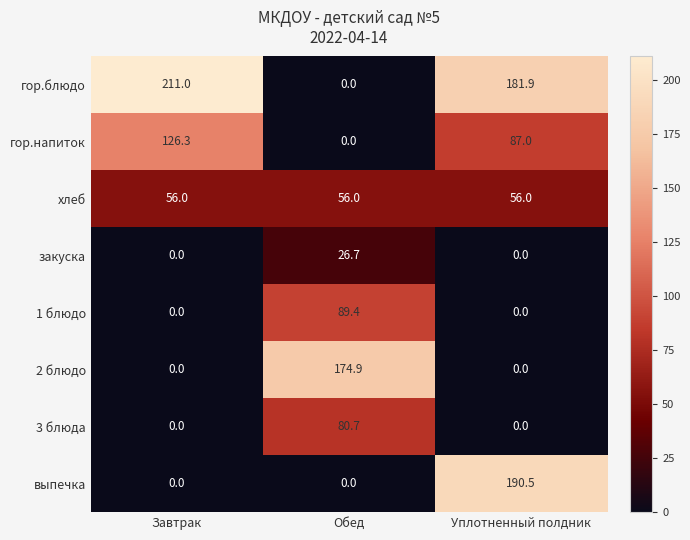

Reading right to left, list all the values displayed in this chart.

гор.блюдо: 181.9	0.0	211.0
гор.напиток: 87.0	0.0	126.3
хлеб: 56.0	56.0	56.0
закуска: 0.0	26.7	0.0
1 блюдо: 0.0	89.4	0.0
2 блюдо: 0.0	174.9	0.0
3 блюда: 0.0	80.7	0.0
выпечка: 190.5	0.0	0.0